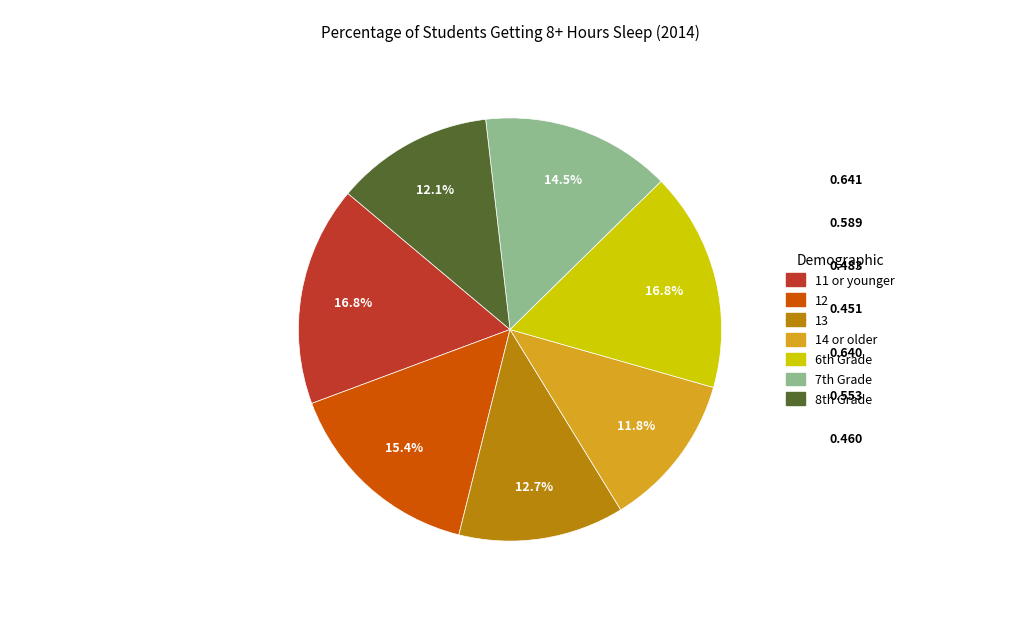

True or false: 11 or younger accounts for 17% of the total.

True